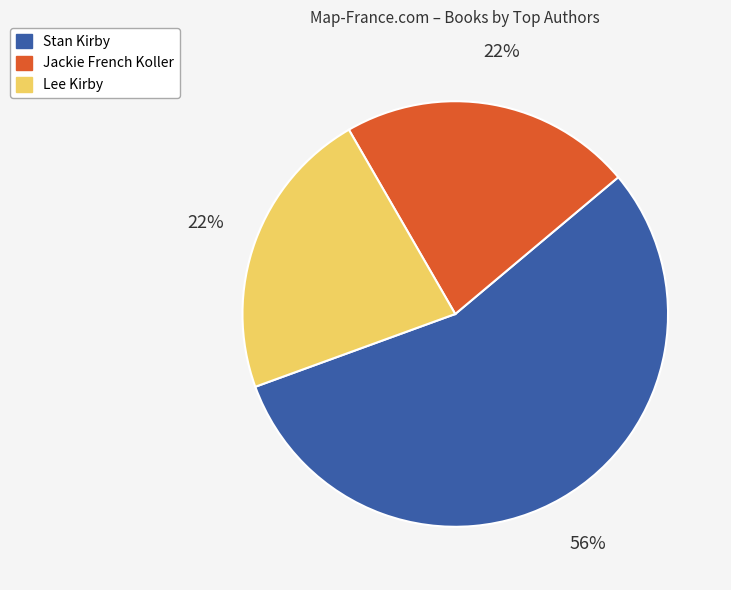

To the nearest percent, what is the combined percentage of Jackie French Koller and Stan Kirby?

78%